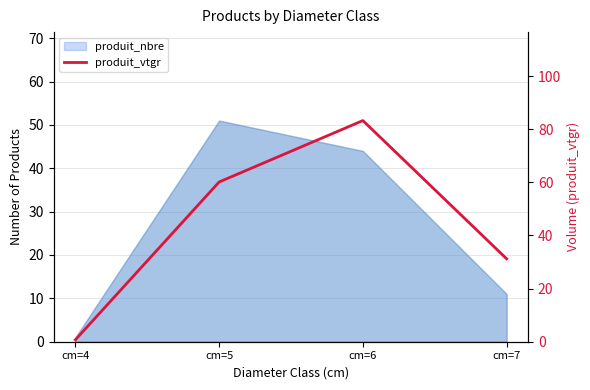

Between cm=4 and cm=6, which is larger?

cm=6